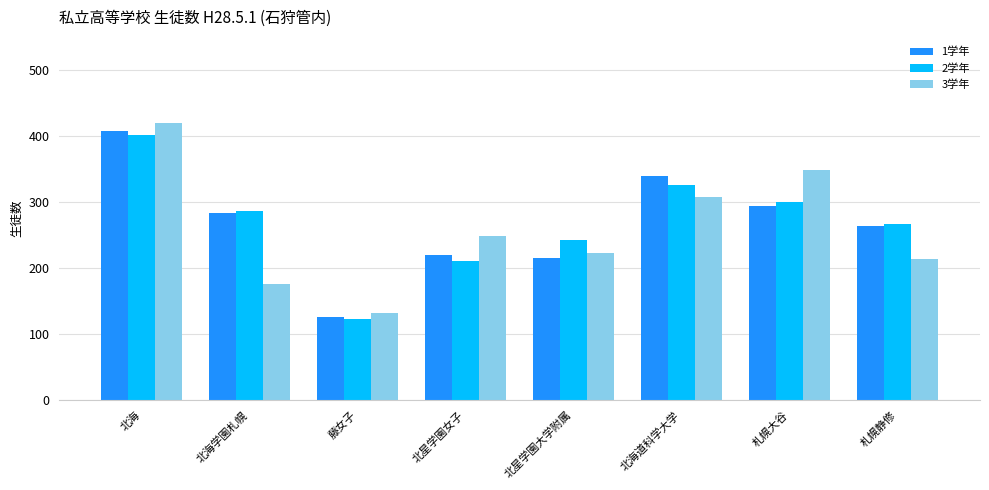

Does the chart contain any negative values?

No